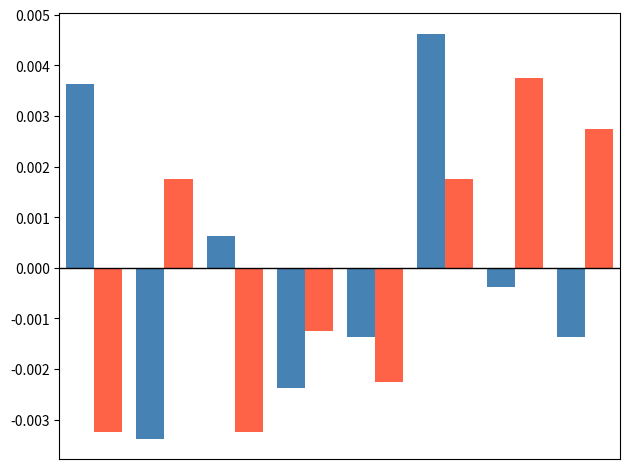

Count the number of categories in the chart.

8